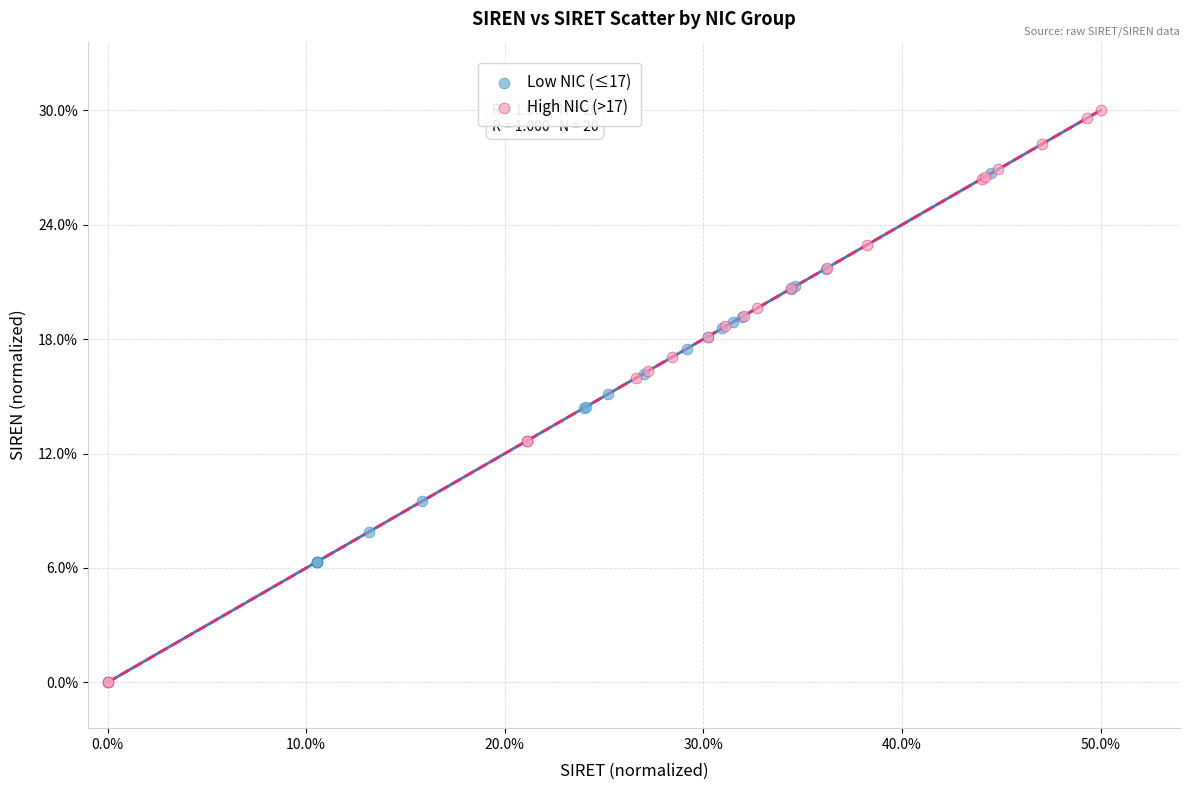

Which series has the largest Y range (max minus min)?

High NIC (>17)